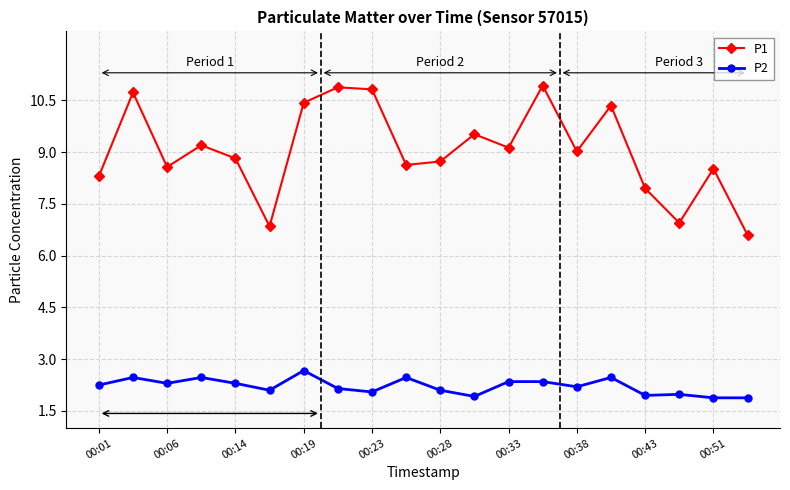

Which series has the widest spread of values?

P1